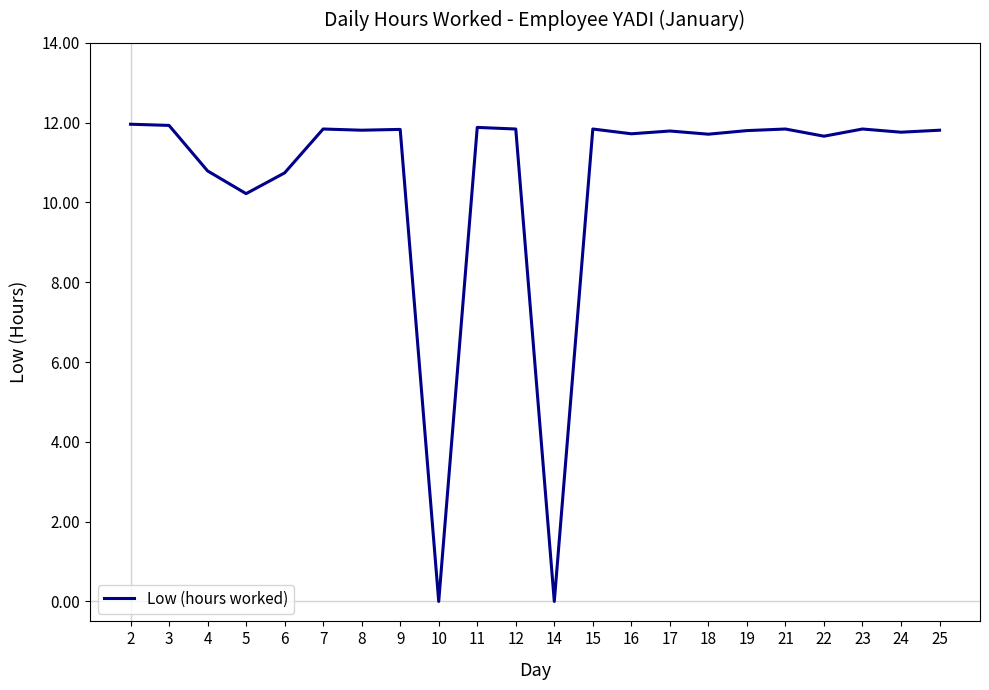

What is the difference between the values at 10 and 22?

11.7